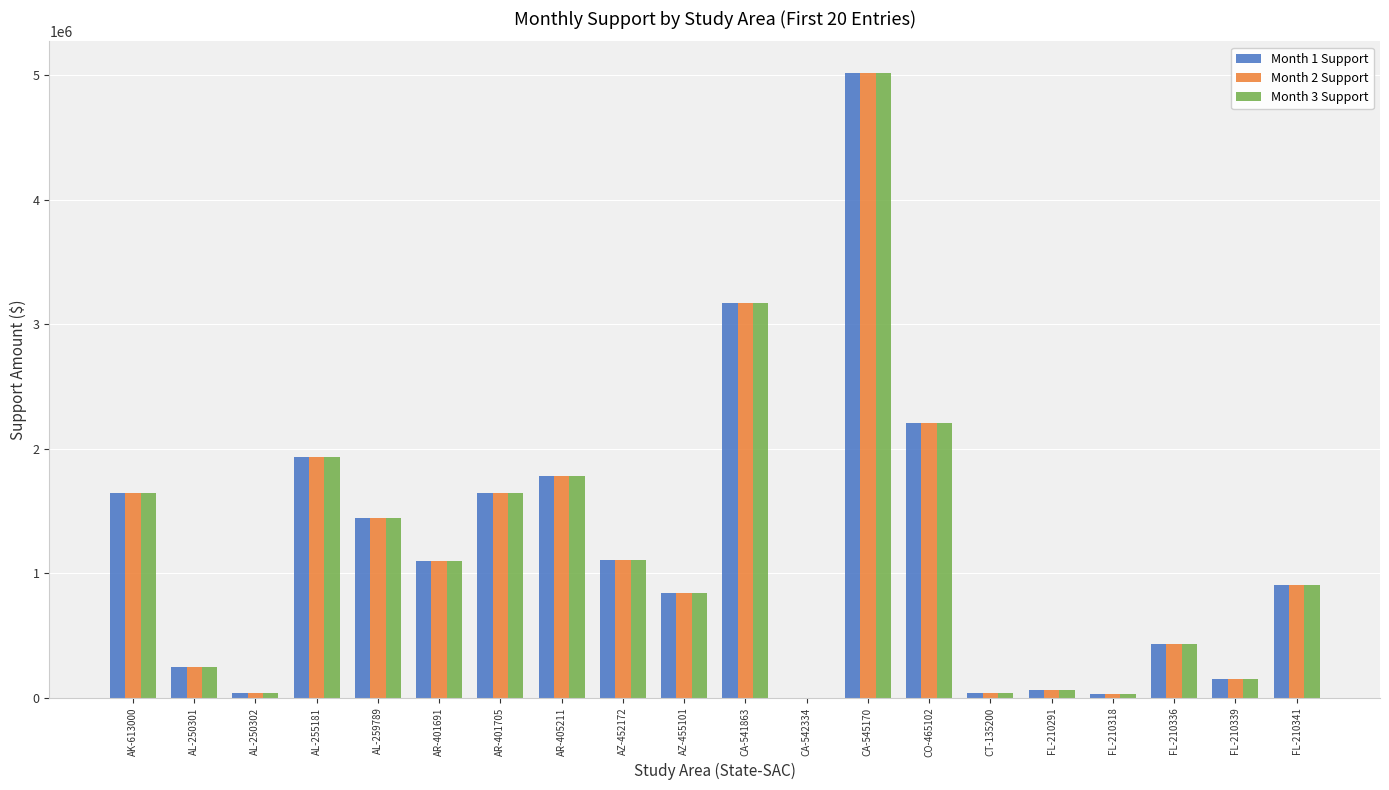

How many data points in Month 2 Support are above 1096981?

10